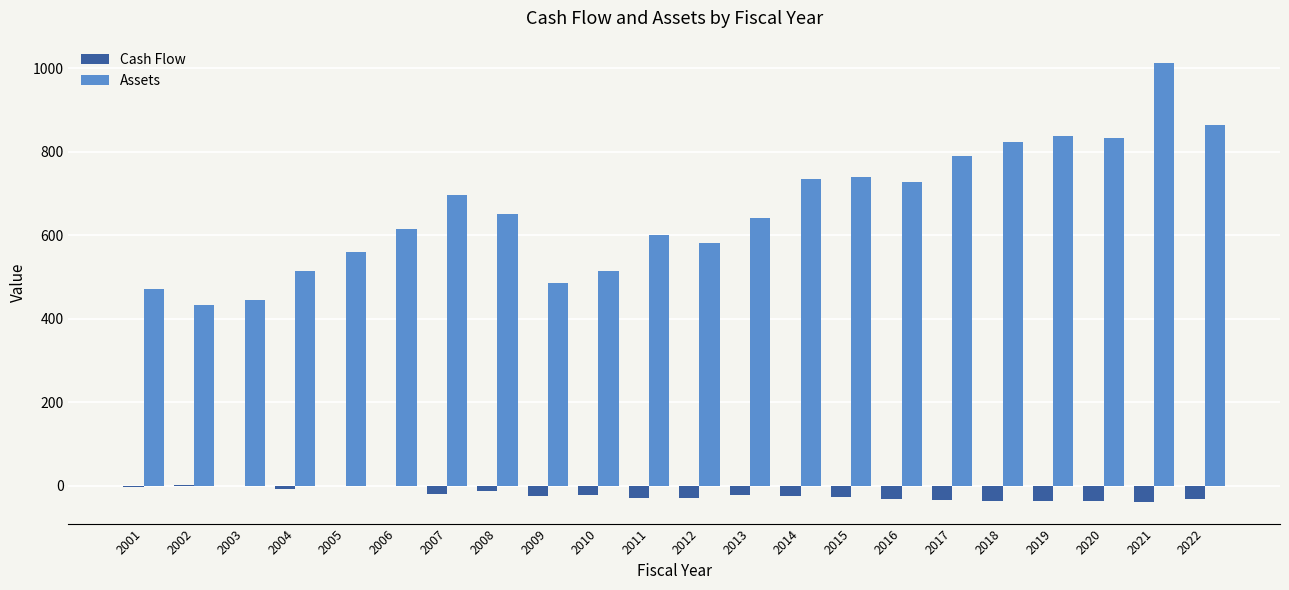

Which series changed the most between 2006 and 2015?

Assets